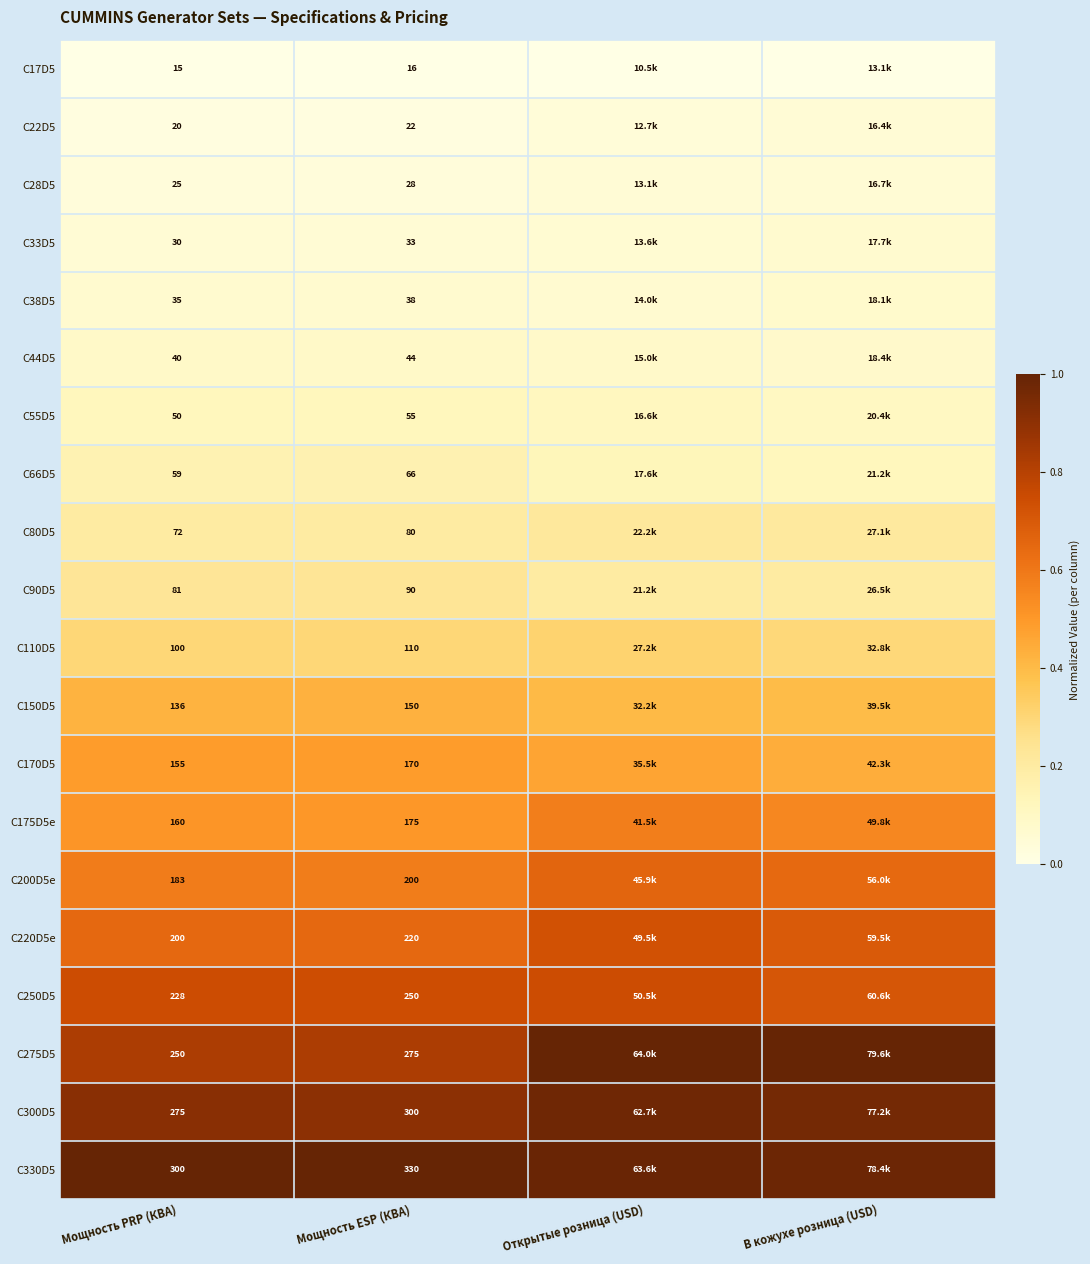

How many categories are shown in the chart?

4